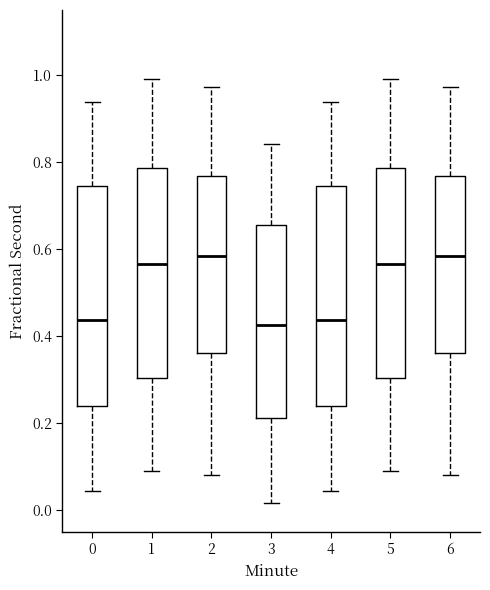

Where does the upper whisker of the box at x = 4 end on the y-axis? The values are not printed on the chart, so give them approximately, as read against the axis.

0.94